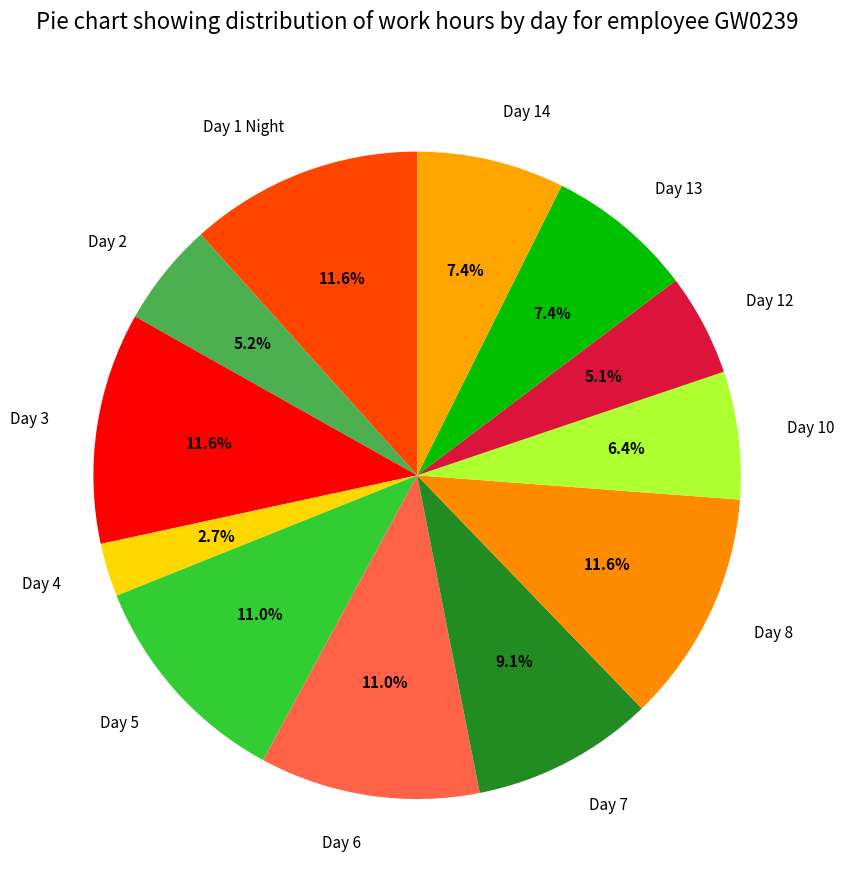

Which category has the smallest portion of the pie?

Day 4